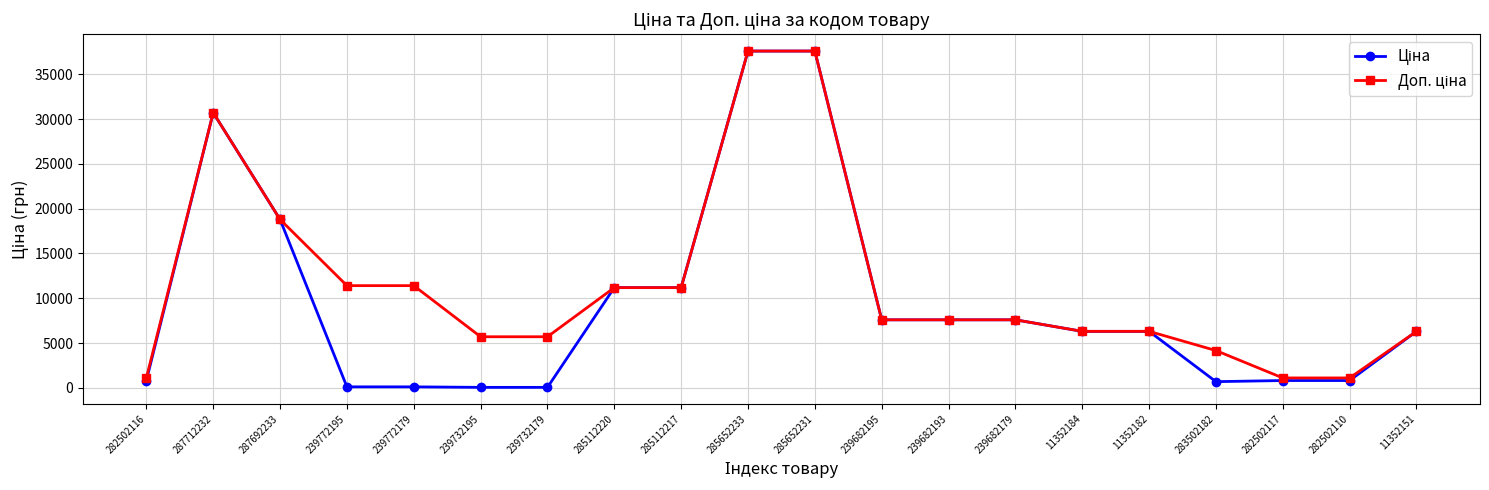

At how many categories does at least one series exceed 29994?

3